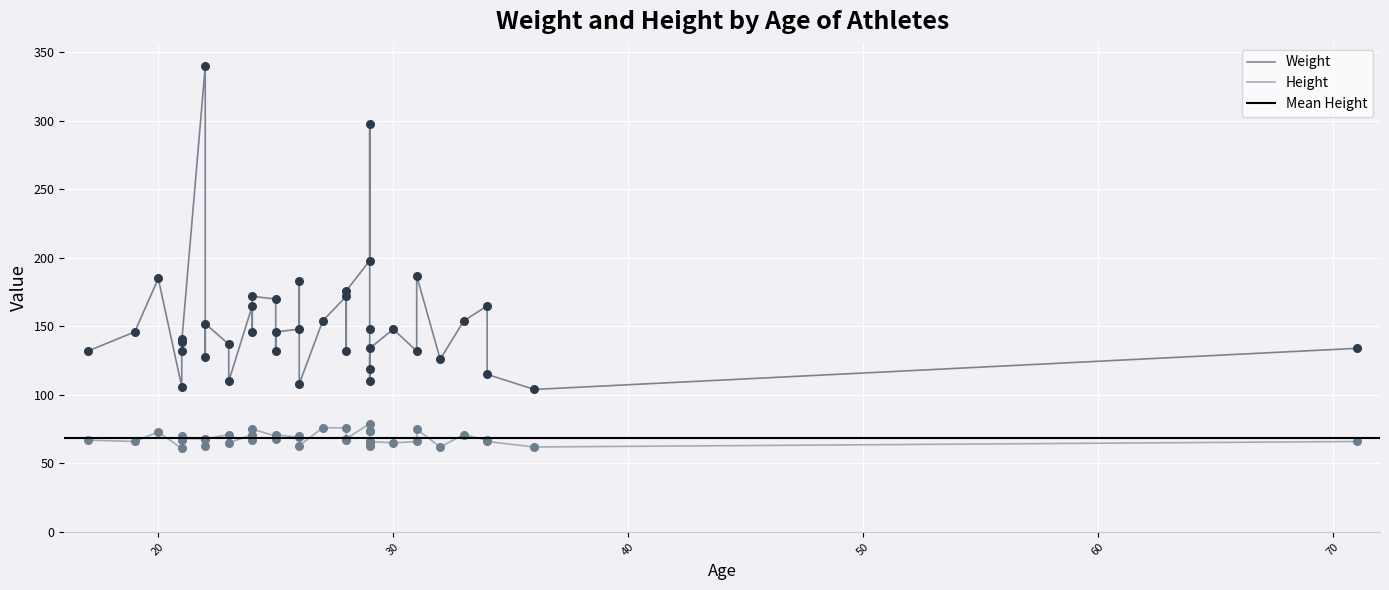

Which series has the widest spread of Y values?

Weight